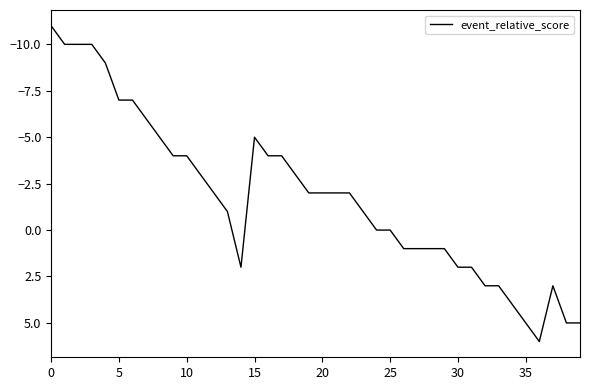

What is the difference between the maximum and minimum values?

17